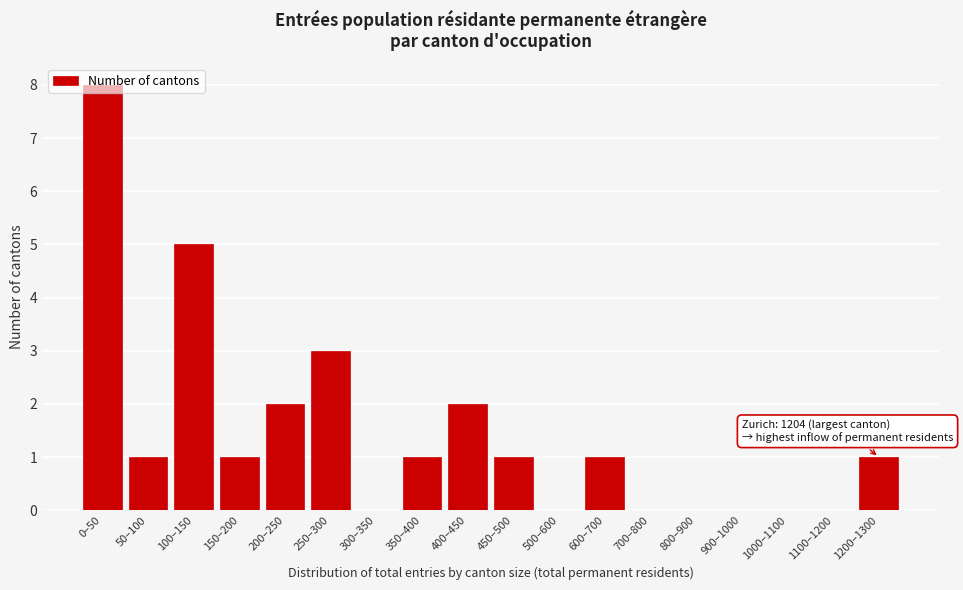

What is the ratio of the value at 0–50 to the value at 200–250?

4.0